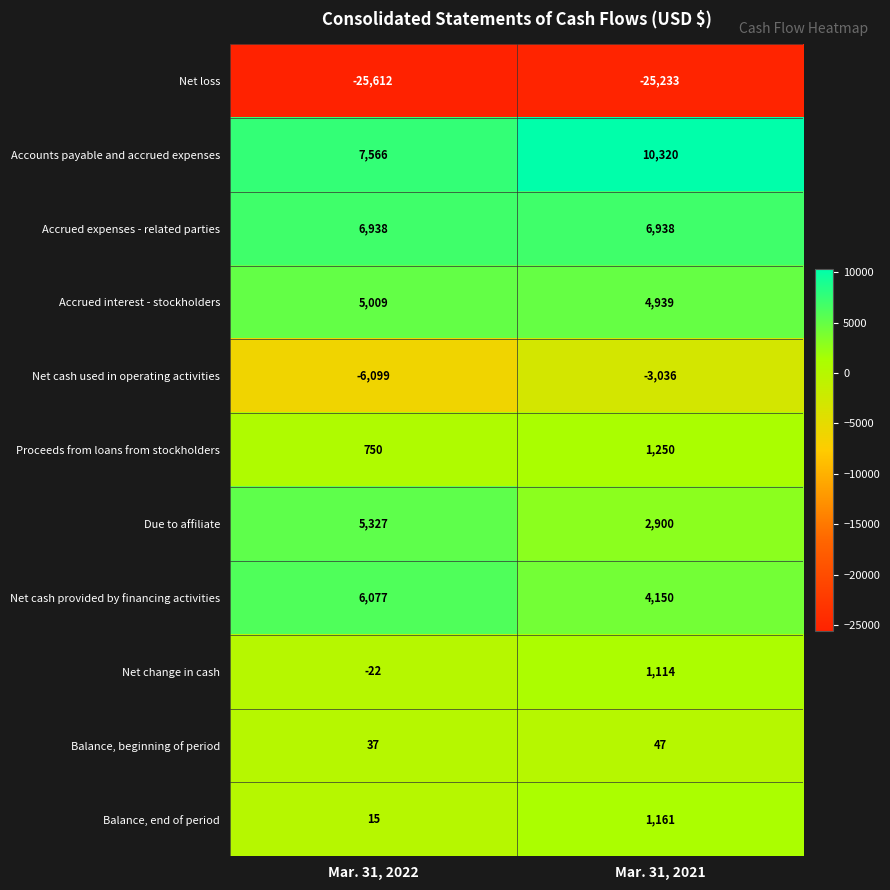

Which series has the largest total across all categories?

Accounts payable and accrued expenses